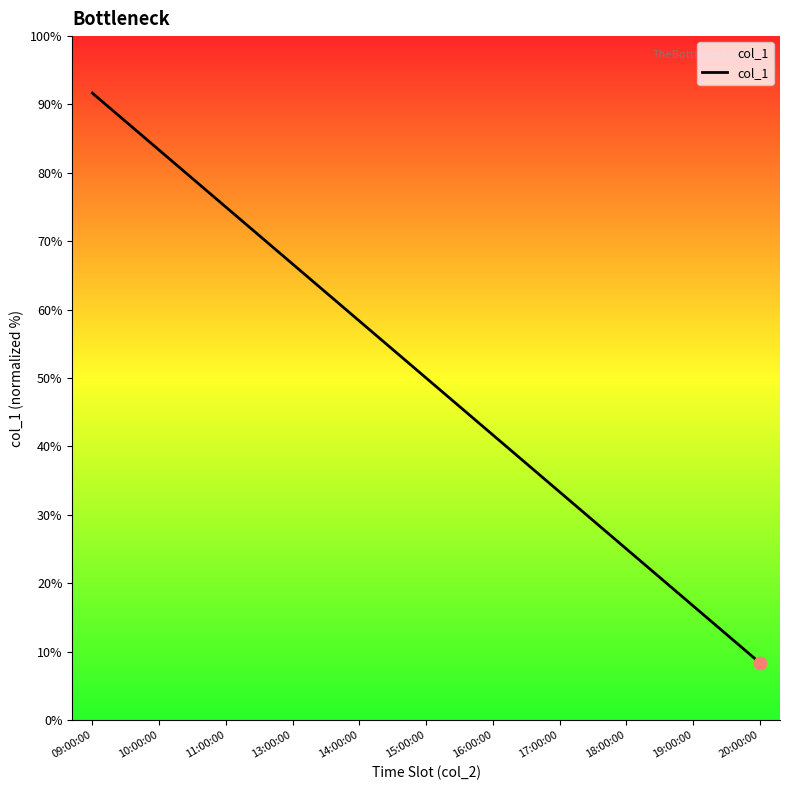

Which has a higher value, 18:00:00 or 15:00:00?

15:00:00